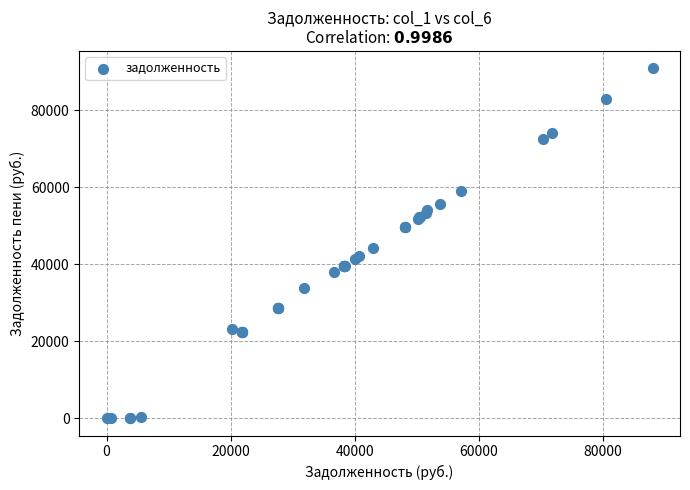

What Y value in the scatter plot is closest to 45429?

44317.1